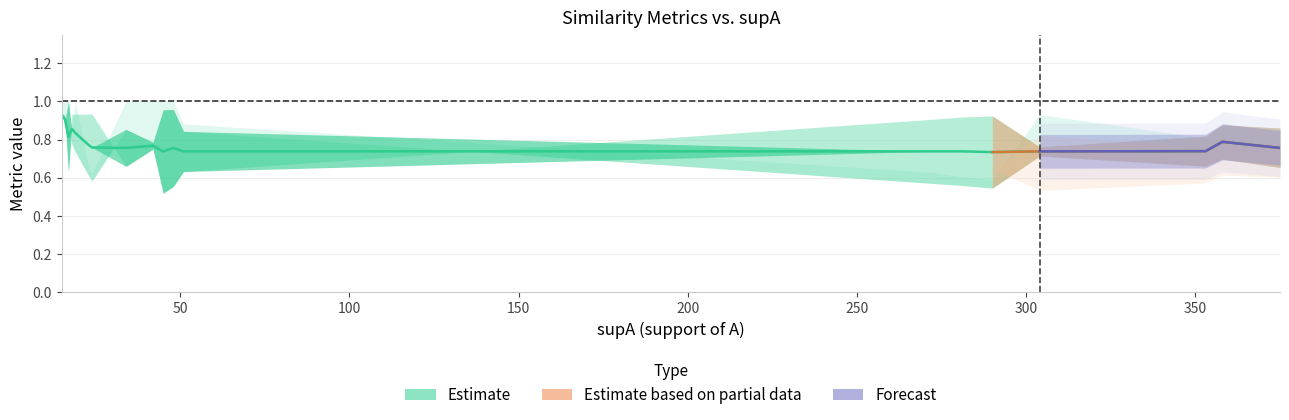

How many interior local peaks does the value series have?

4